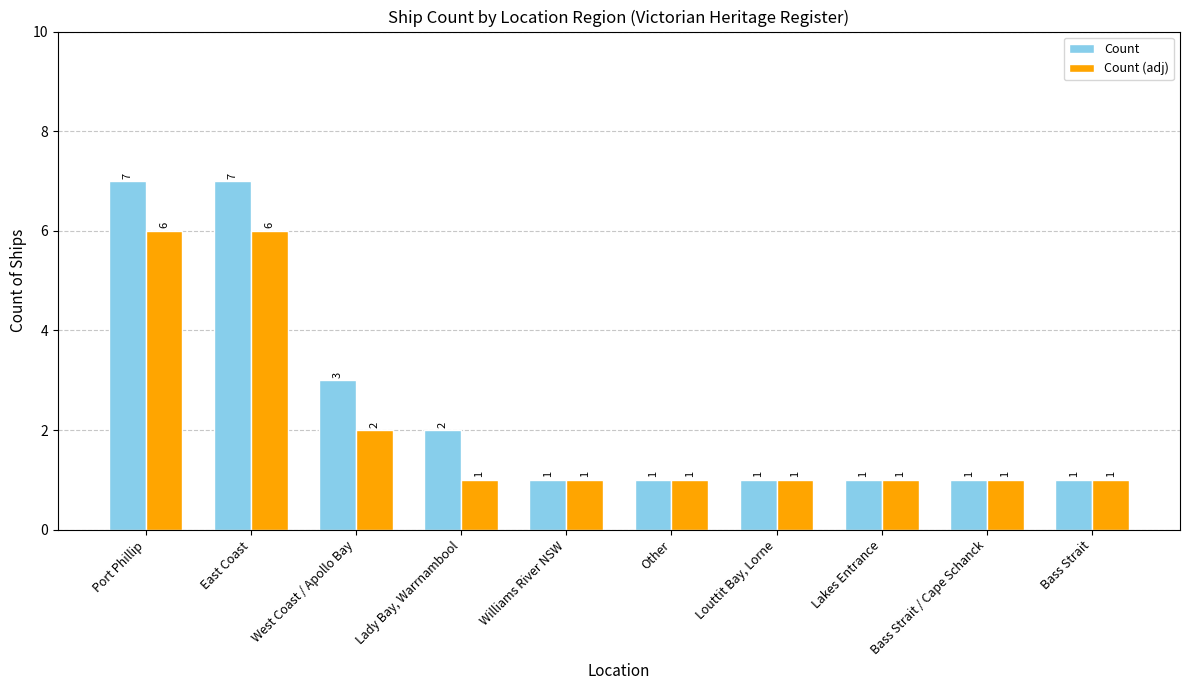

What are all the series names shown in the legend?

Count, Count (adj)